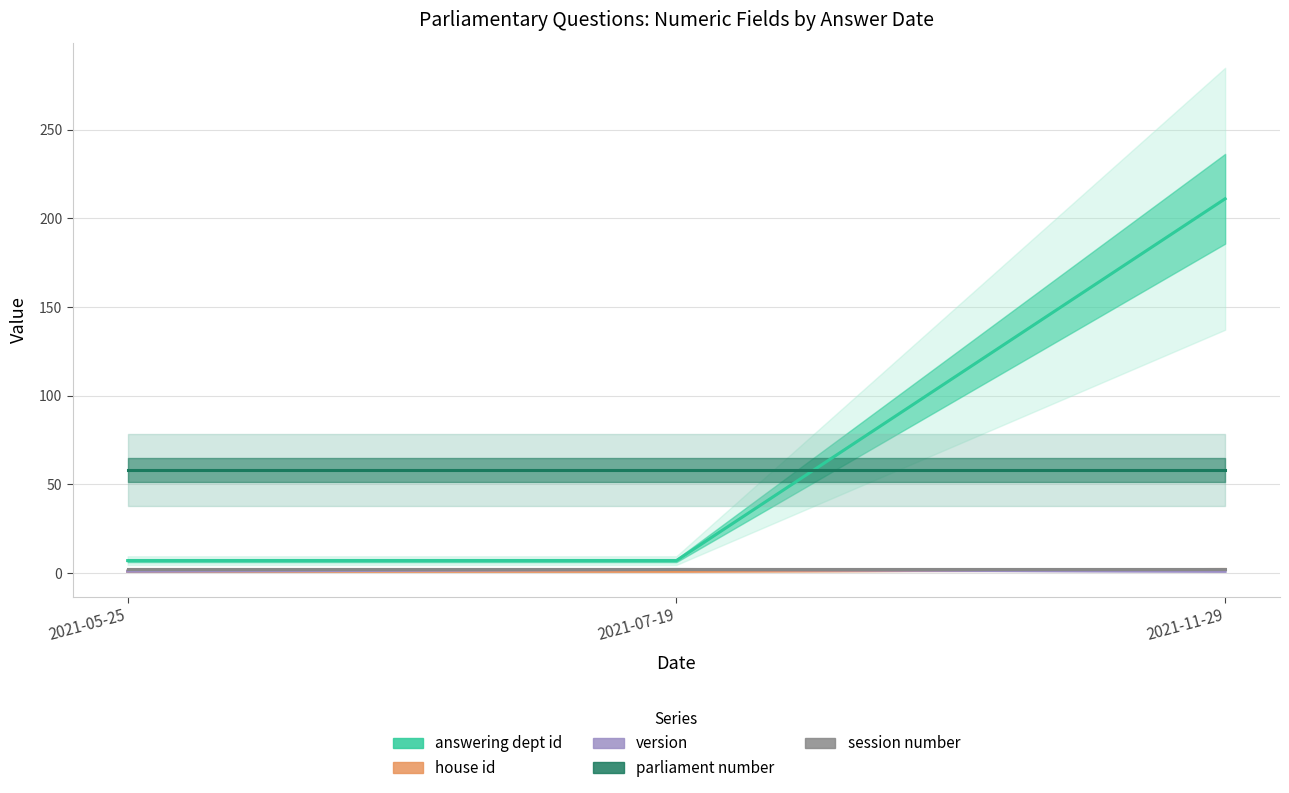

What position from the right is 2021-07-19?

2